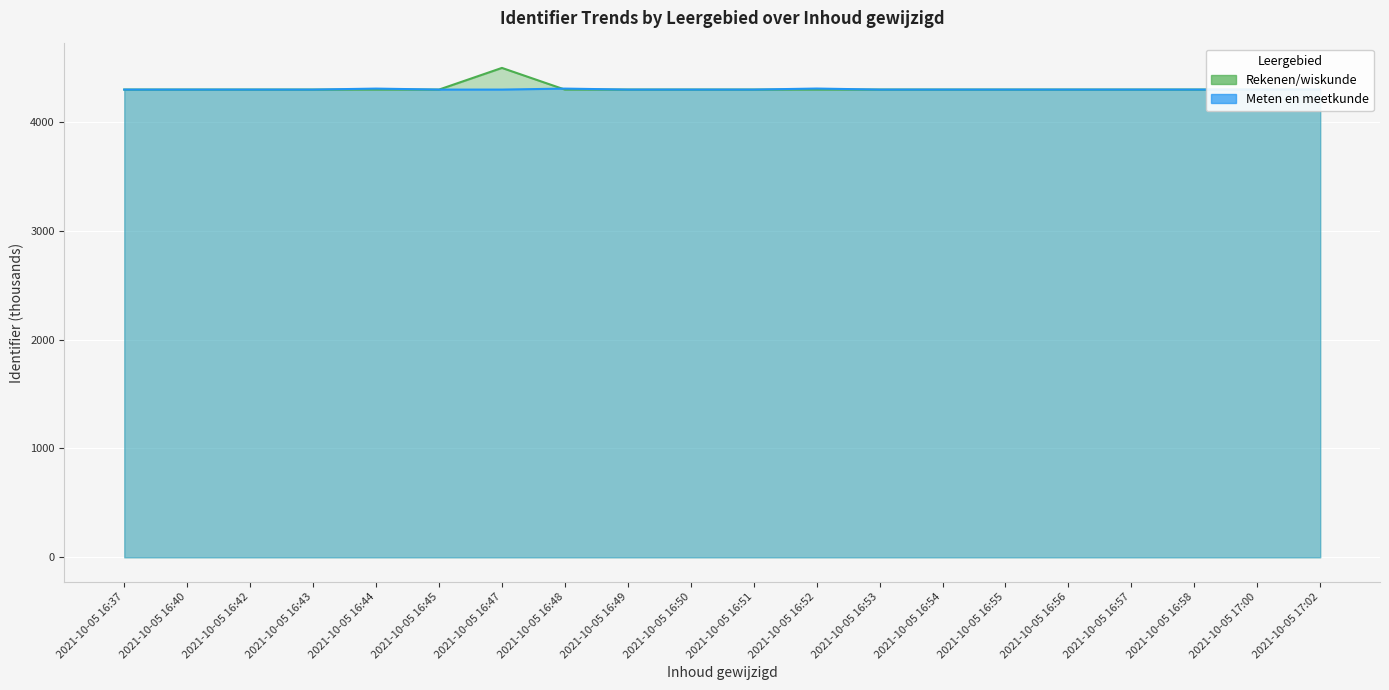

Between which two adjacent categories do Meten en meetkunde and Rekenen/wiskunde first intersect?

2021-10-05 16:45 and 2021-10-05 16:47